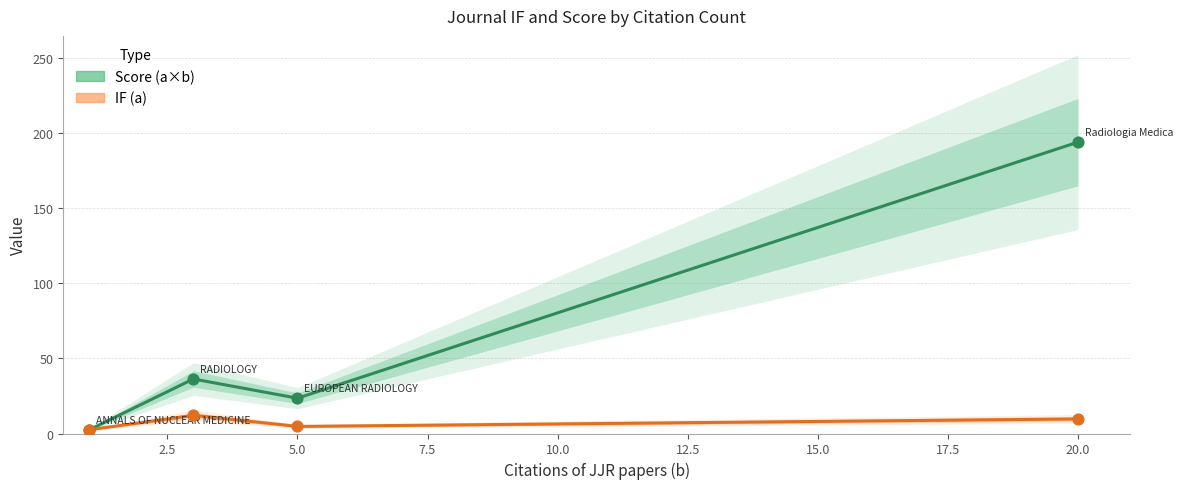

What are all the series names shown in the legend?

IF (a), Score (a×b)